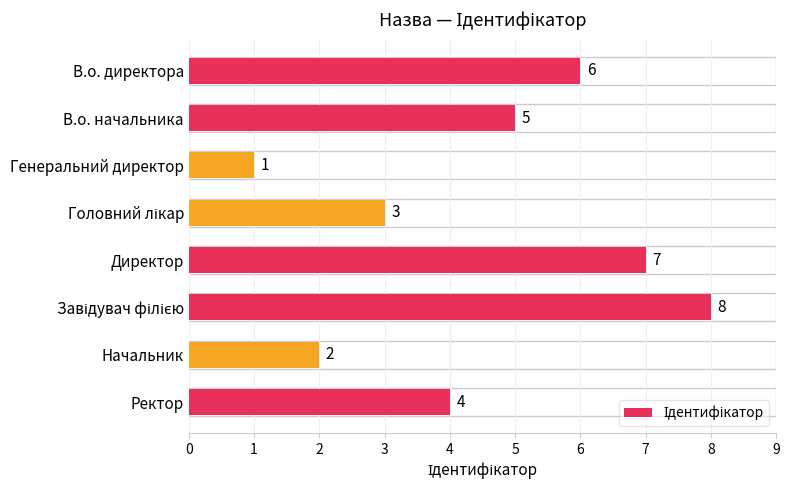

How many series are shown in this chart?

1